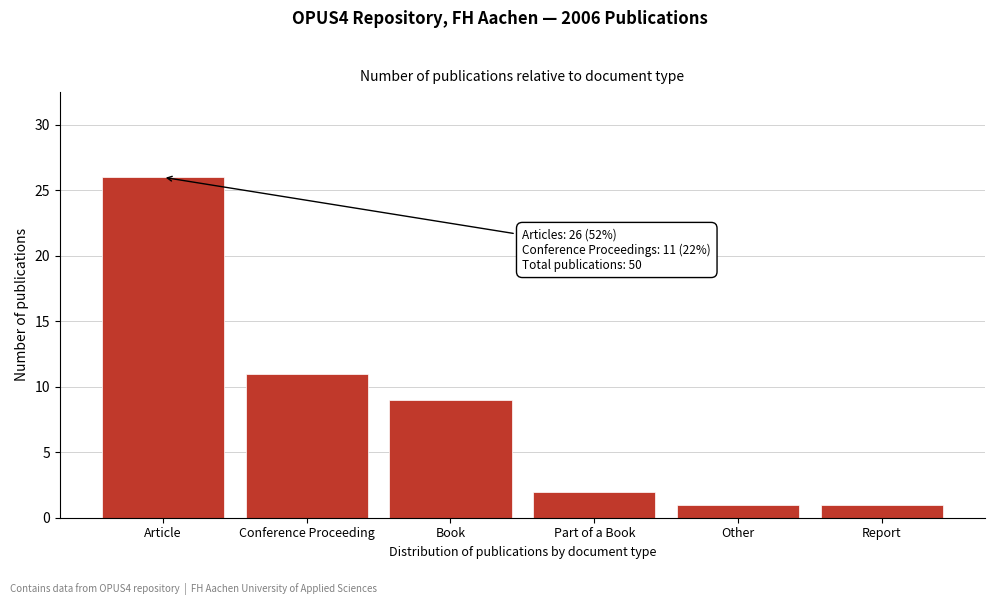

Reading left to right, transcribe all the data shown in this chart.

Article=26	Conference Proceeding=11	Book=9	Part of a Book=2	Other=1	Report=1